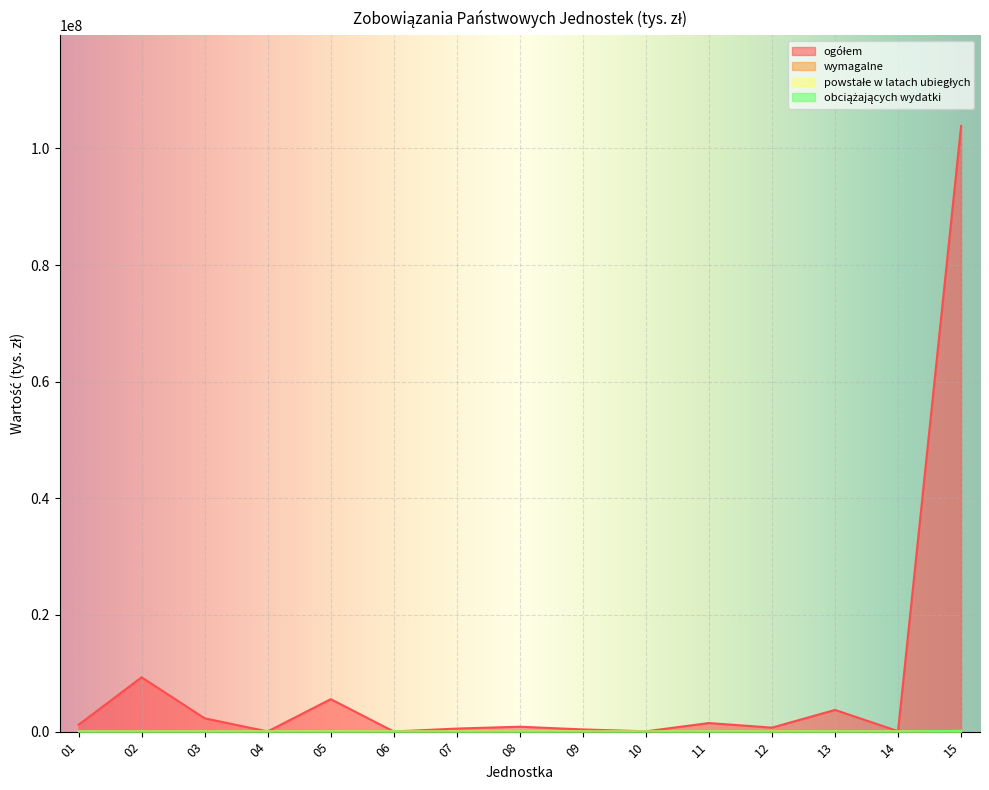

Is the value of obciążających wydatki at 10 greater than the value of powstałe w latach ubiegłych at 06?

No